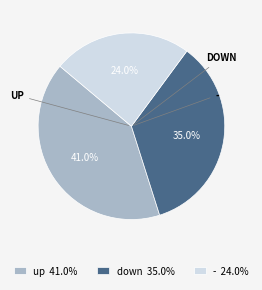

Is the sum of down and - greater than half?

Yes